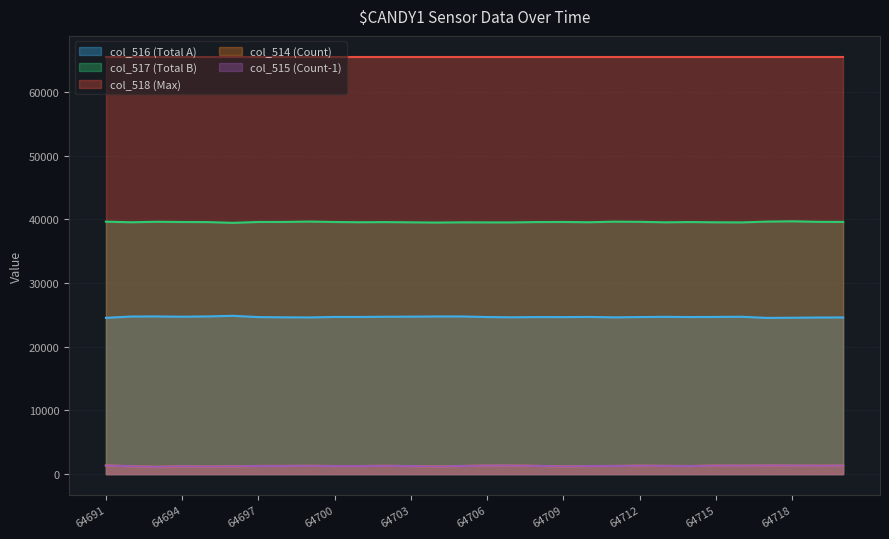

True or false: col_518 (Max) and col_517 (Total B) cross at least once.

False